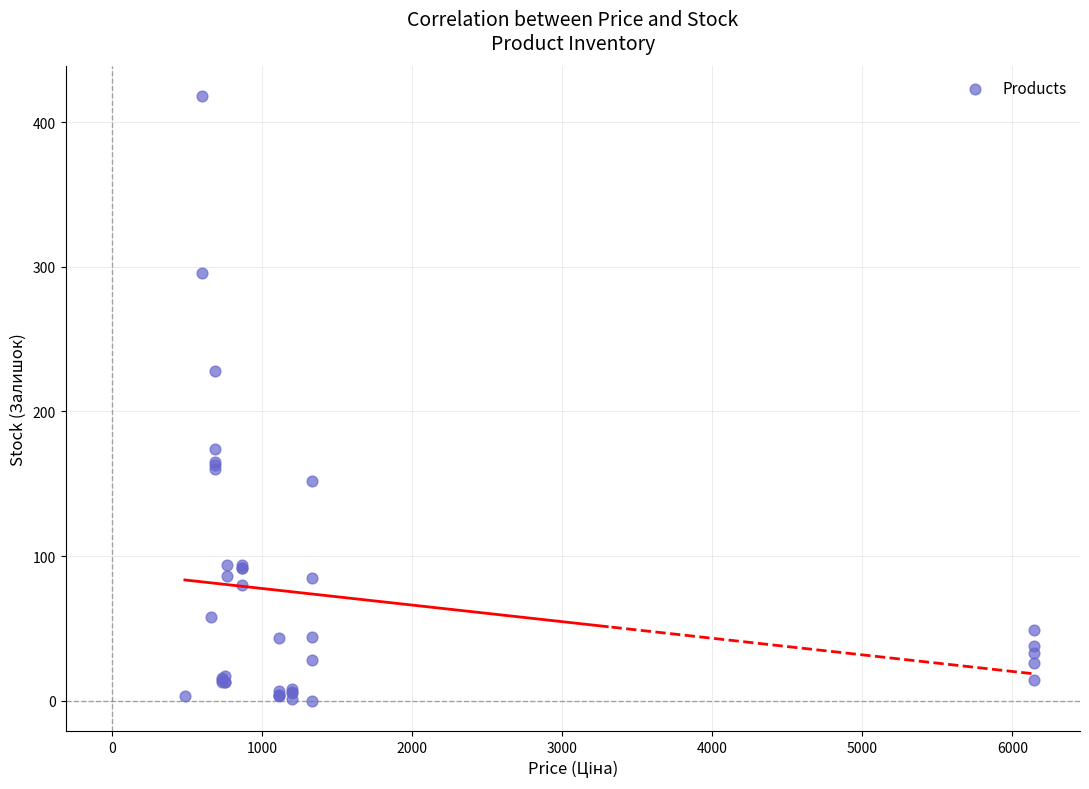

What Y value in the scatter plot is closest to 209?

228